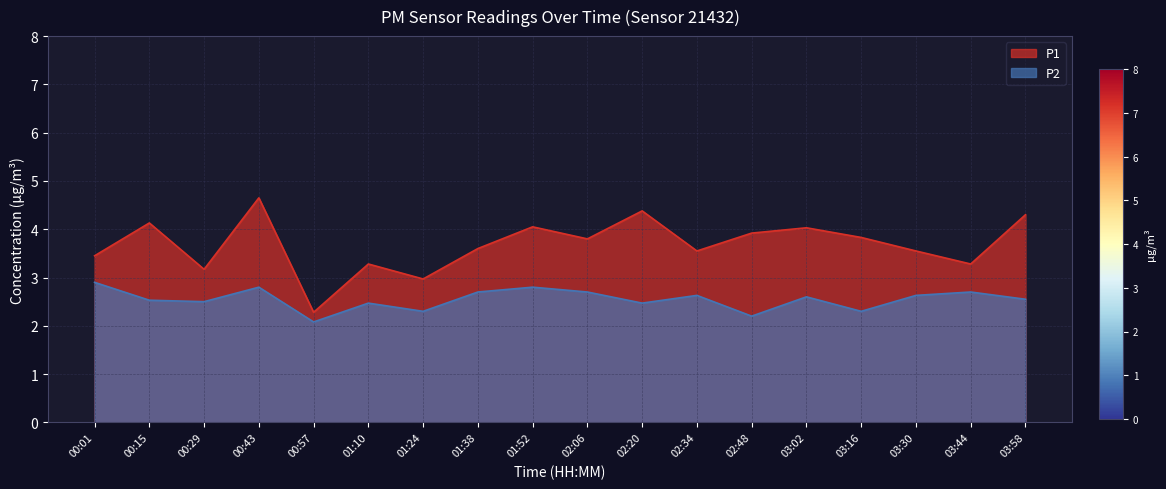

Does the chart display data point markers on the line(s)?

No